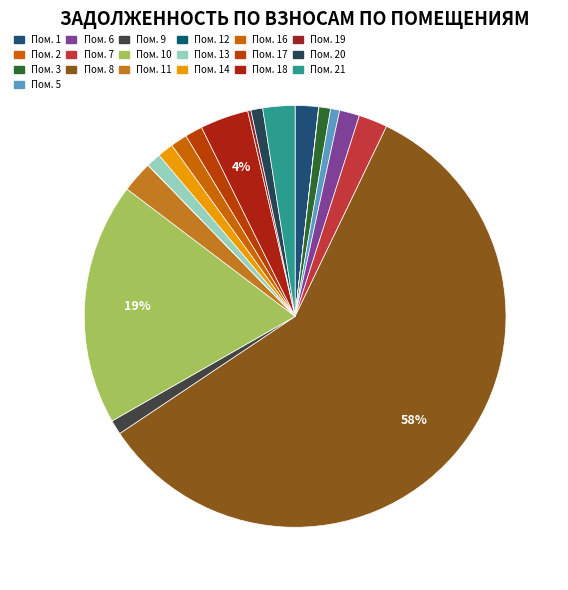

How many segments does this pie chart have?

19